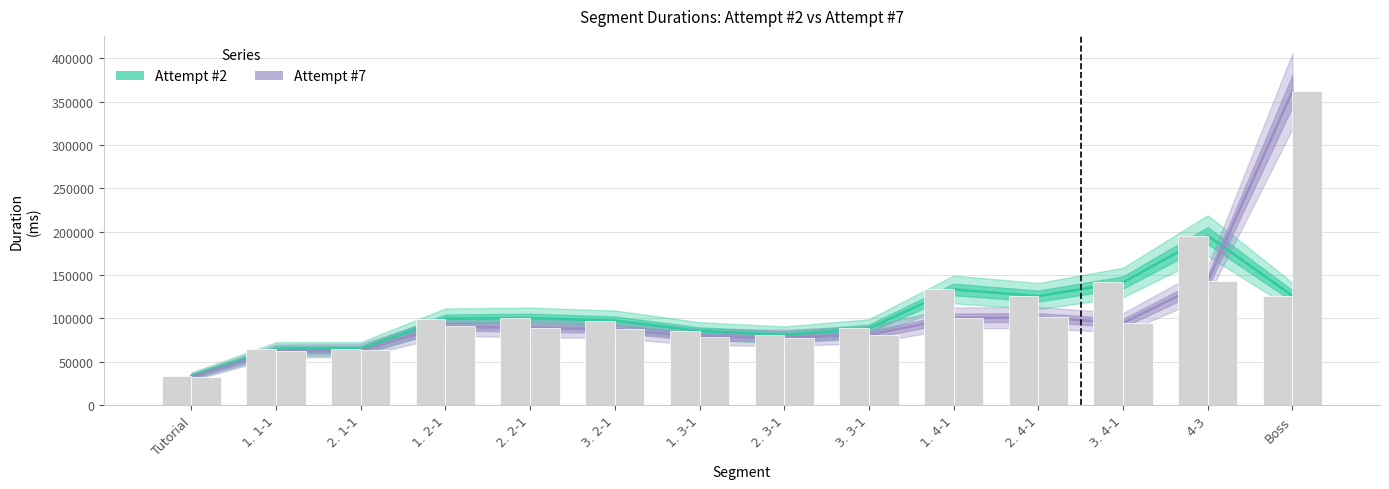

Which series changed the most between 1. 1-1 and 2. 1-1?

Attempt #7